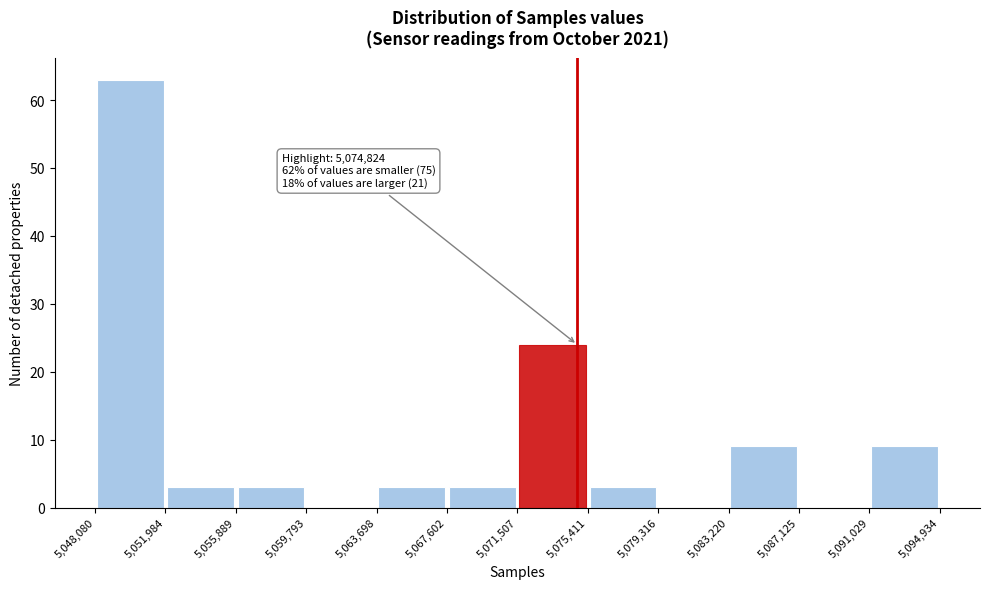

Over which range of the x-axis is the bar tallest?

5,048,080 to 5,051,984